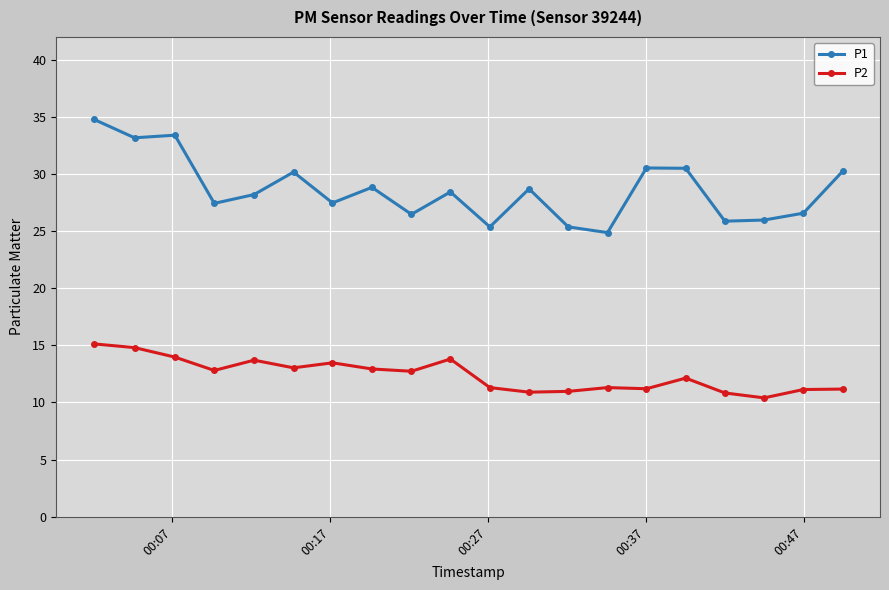

How many values in the P1 series exceed 28?

11